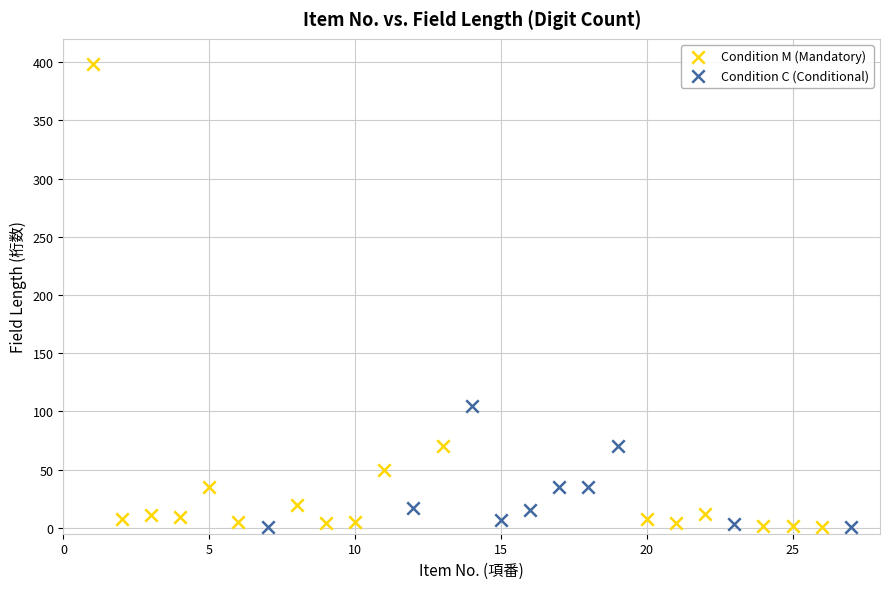

Which series contains the highest Y value?

Condition M (Mandatory)